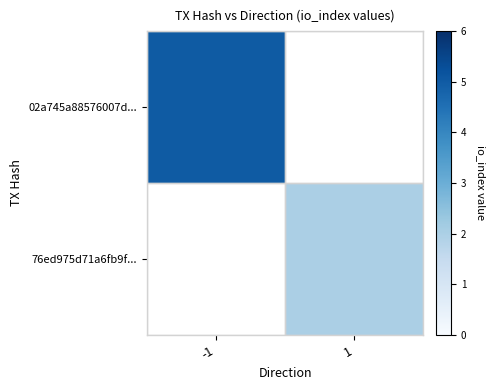

Where is 02a745a88576007d... nearest to the value 5?

-1